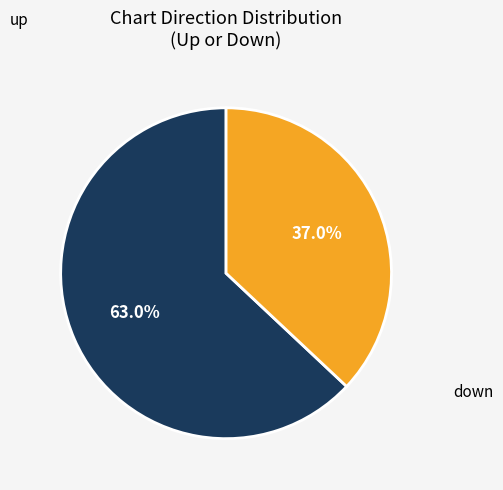

To the nearest percent, what is the difference between the largest and smallest slice percentages?

26%